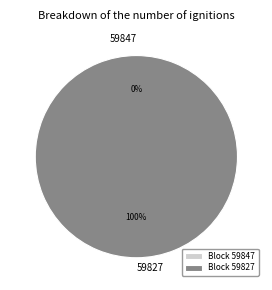

To the nearest percent, what is the average slice percentage?

50%